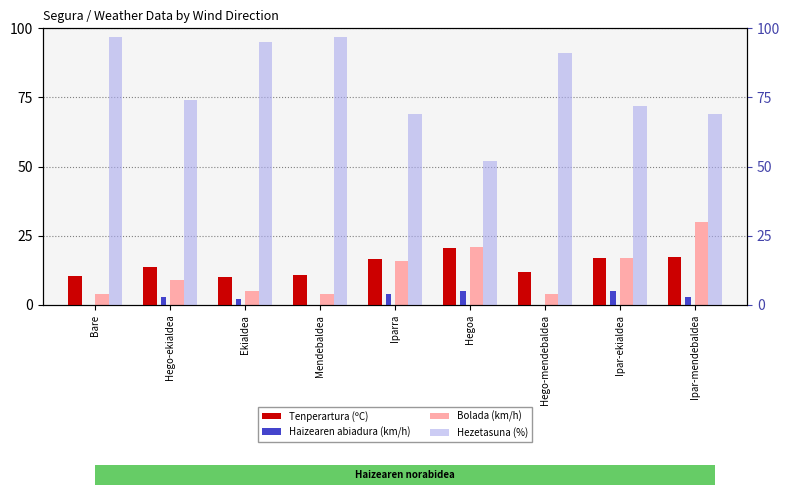

Is the value of Tenperartura (ºC) at Ipar-mendebaldea greater than the value of Bolada (km/h) at Ekialdea?

Yes